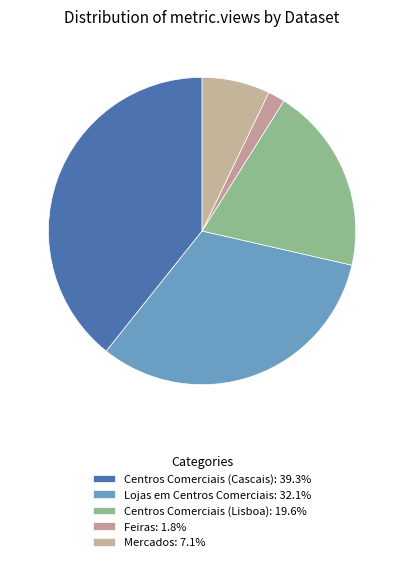

What is the largest slice in the pie chart?

Centros Comerciais (Cascais)